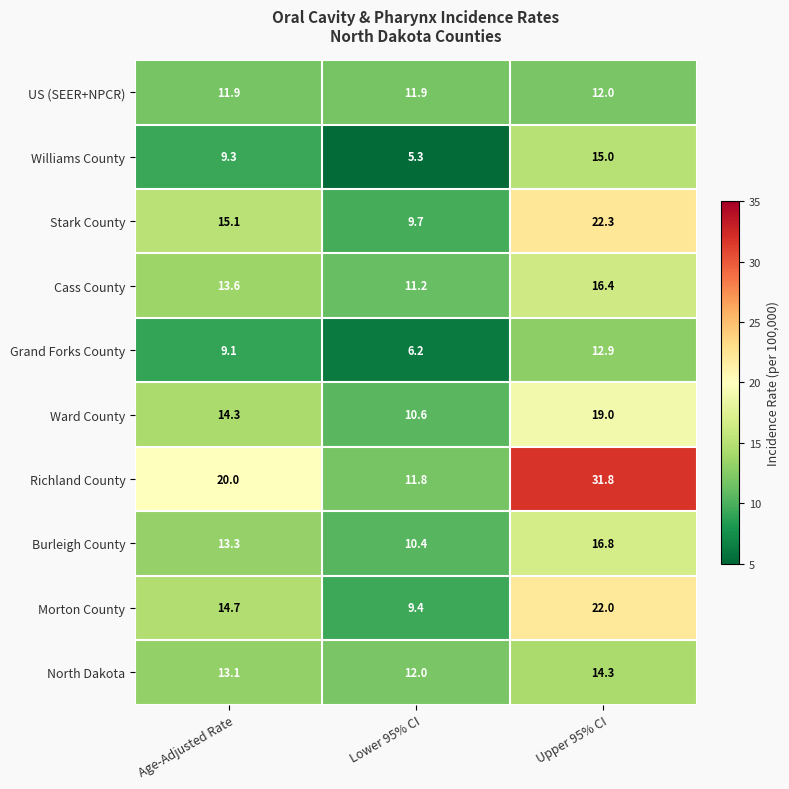

Reading left to right, what are all the values shown in this chart?

US (SEER+NPCR): 11.9	11.9	12.0
Williams County: 9.3	5.3	15.0
Stark County: 15.1	9.7	22.3
Cass County: 13.6	11.2	16.4
Grand Forks County: 9.1	6.2	12.9
Ward County: 14.3	10.6	19.0
Richland County: 20.0	11.8	31.8
Burleigh County: 13.3	10.4	16.8
Morton County: 14.7	9.4	22.0
North Dakota: 13.1	12.0	14.3